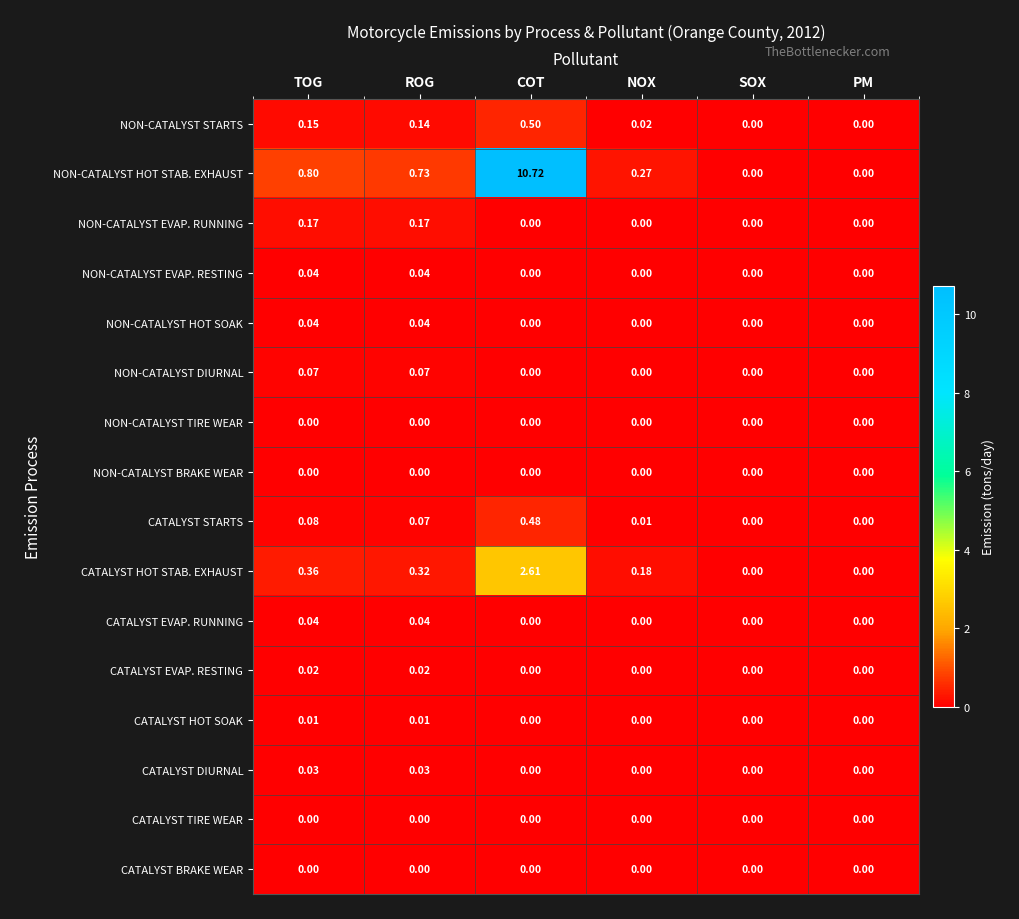

At which label does NON-CATALYST HOT STAB. EXHAUST reach its peak?

COT